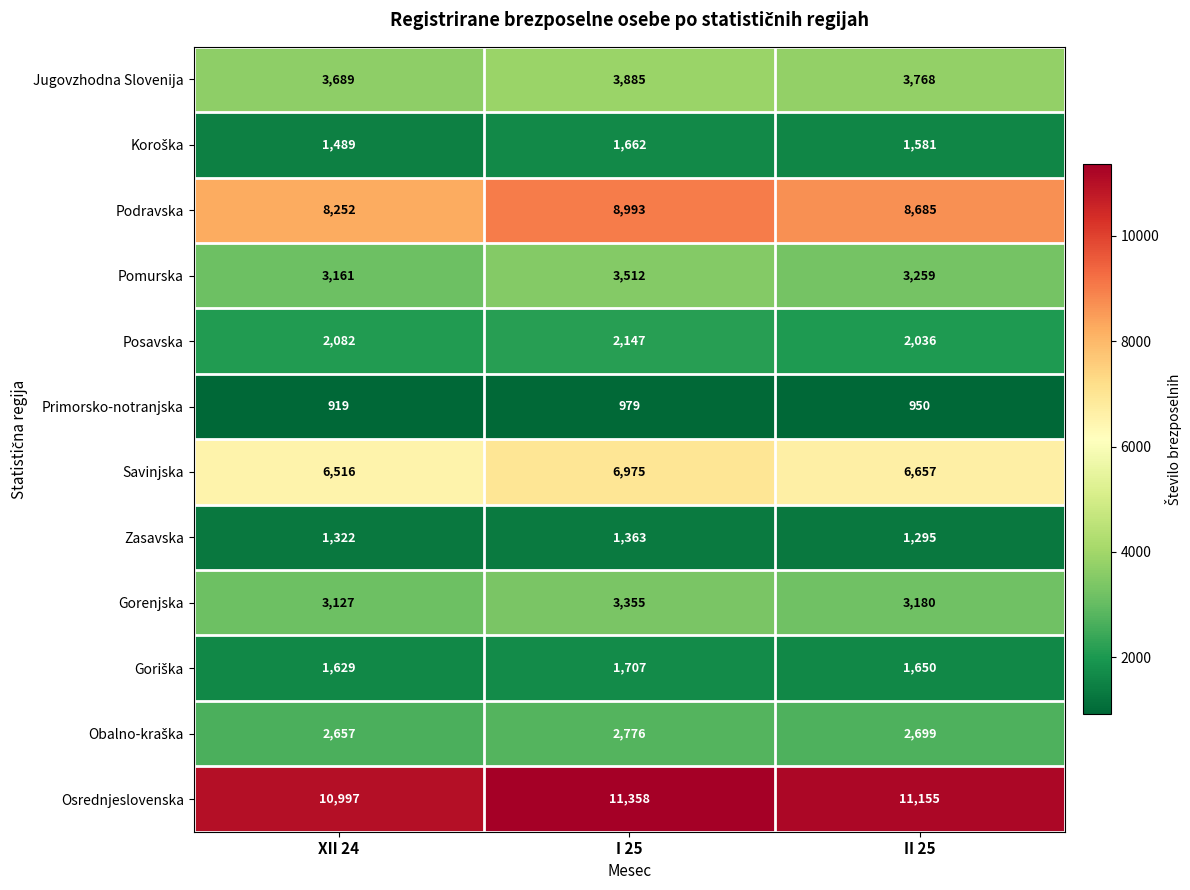

What is the difference between the highest and lowest values at XII 24?

10078